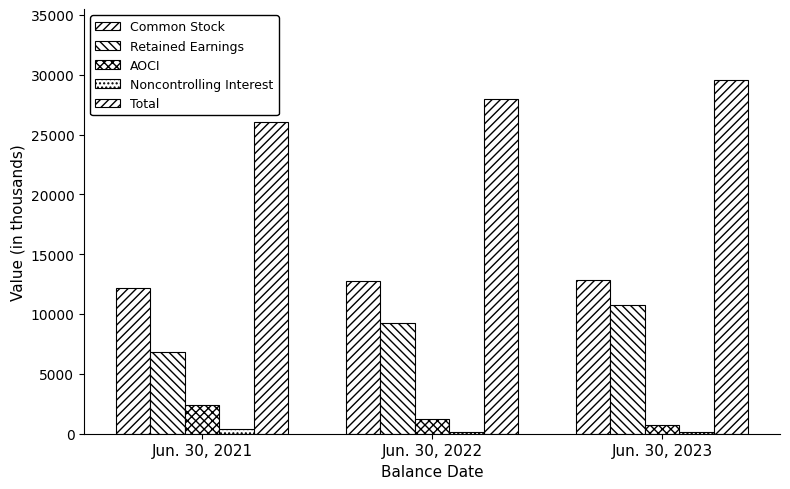

Does the chart contain stacked bars?

No